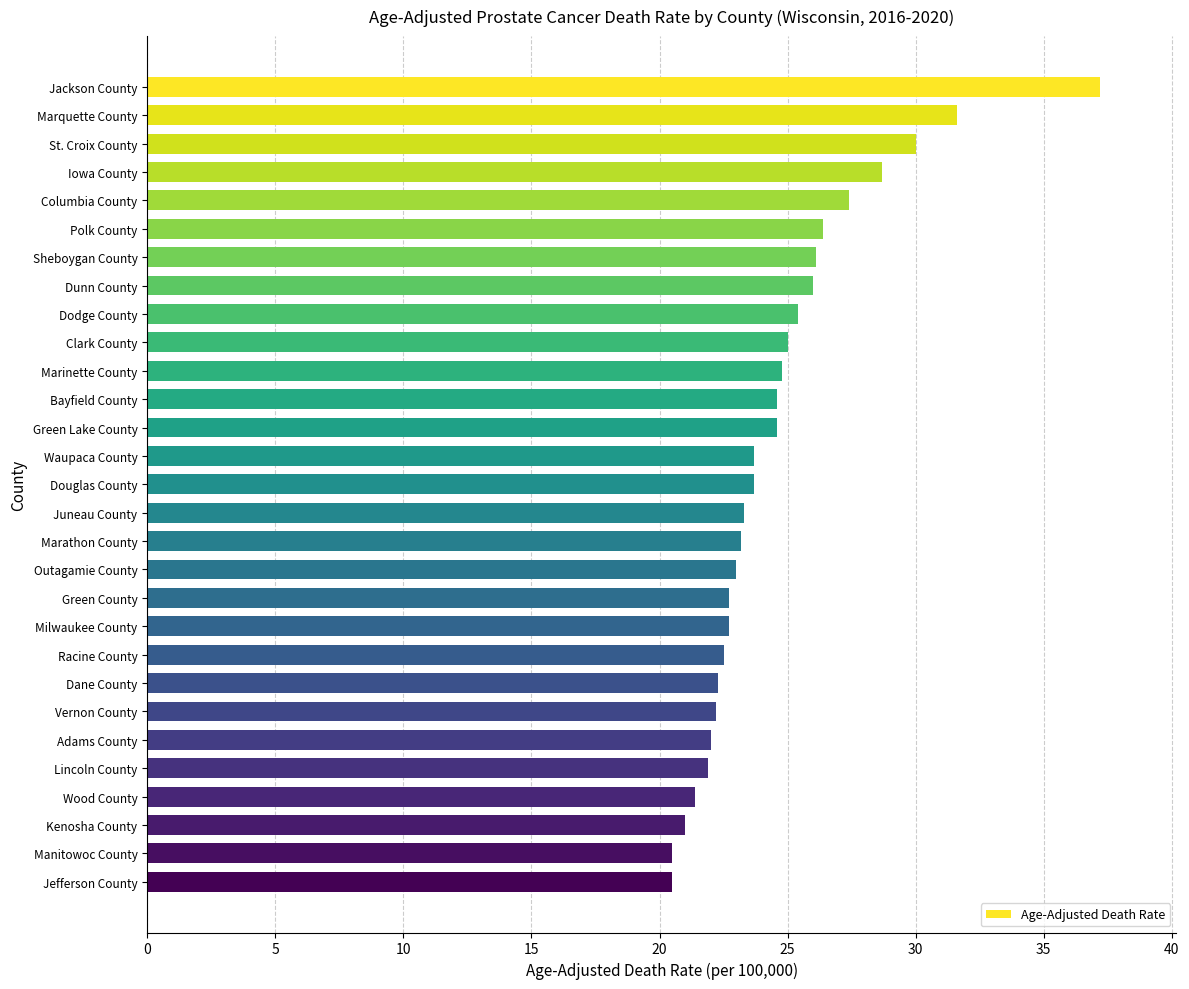

What is the approximate value at Clark County?

25.0